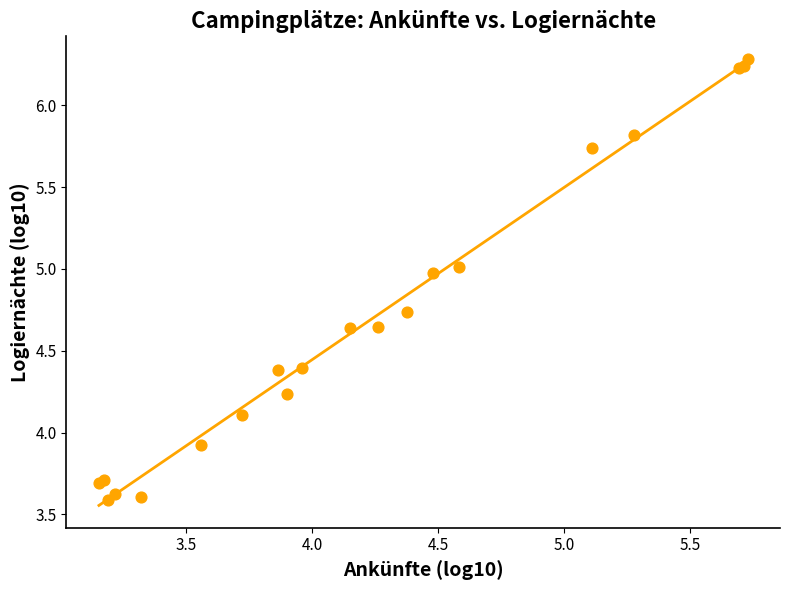

What Y value in the scatter plot is closest to 4?

3.9